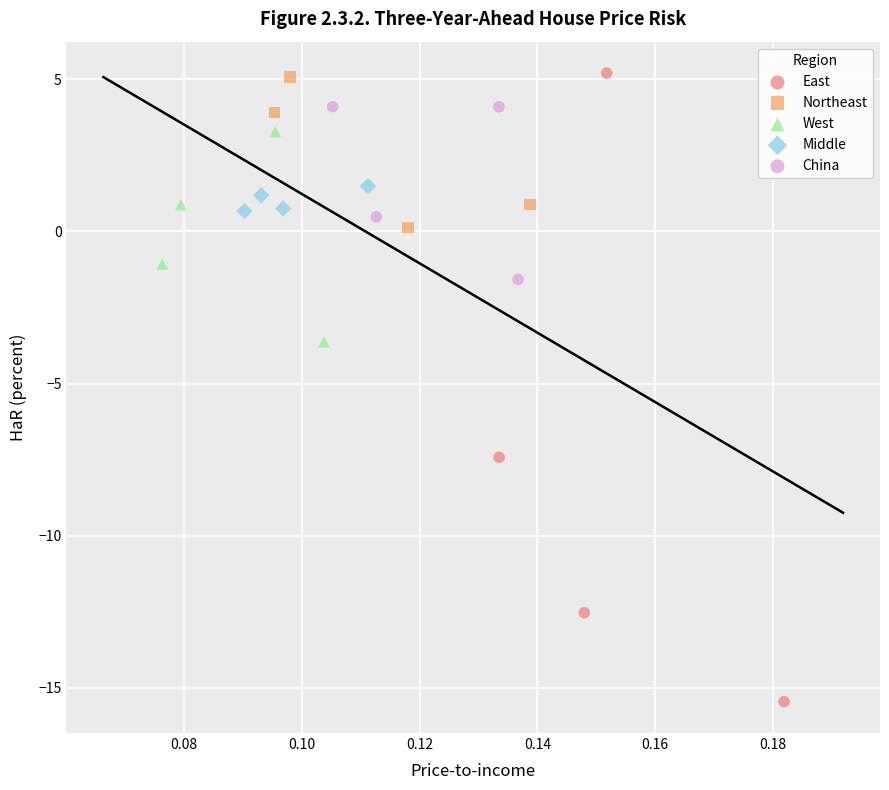

Which series reaches the minimum Y coordinate?

East